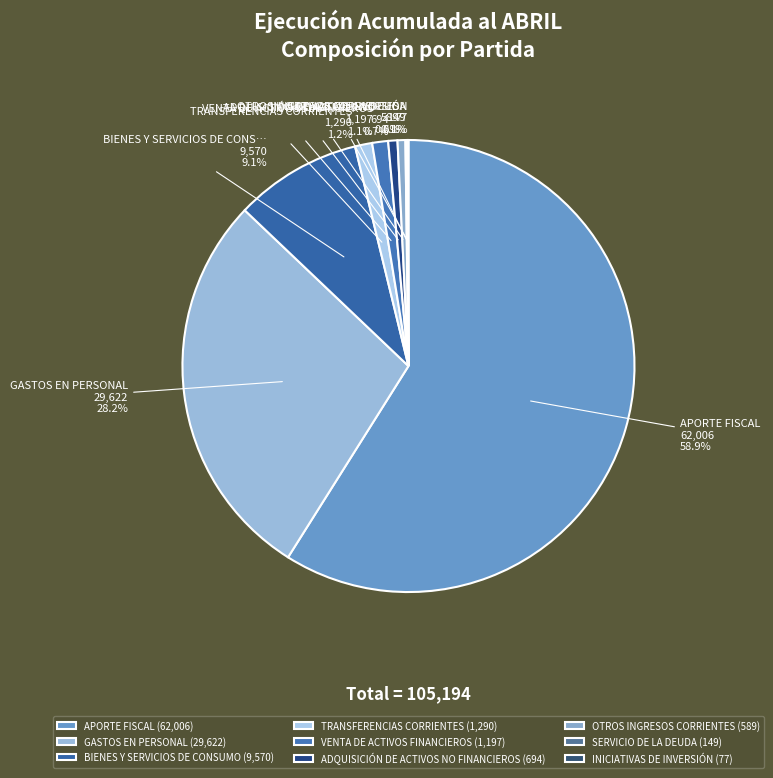

Approximately how many times larger is the value at APORTE FISCAL compared to ADQUISICIÓN DE ACTIVOS NO FINANCIEROS?

89.3